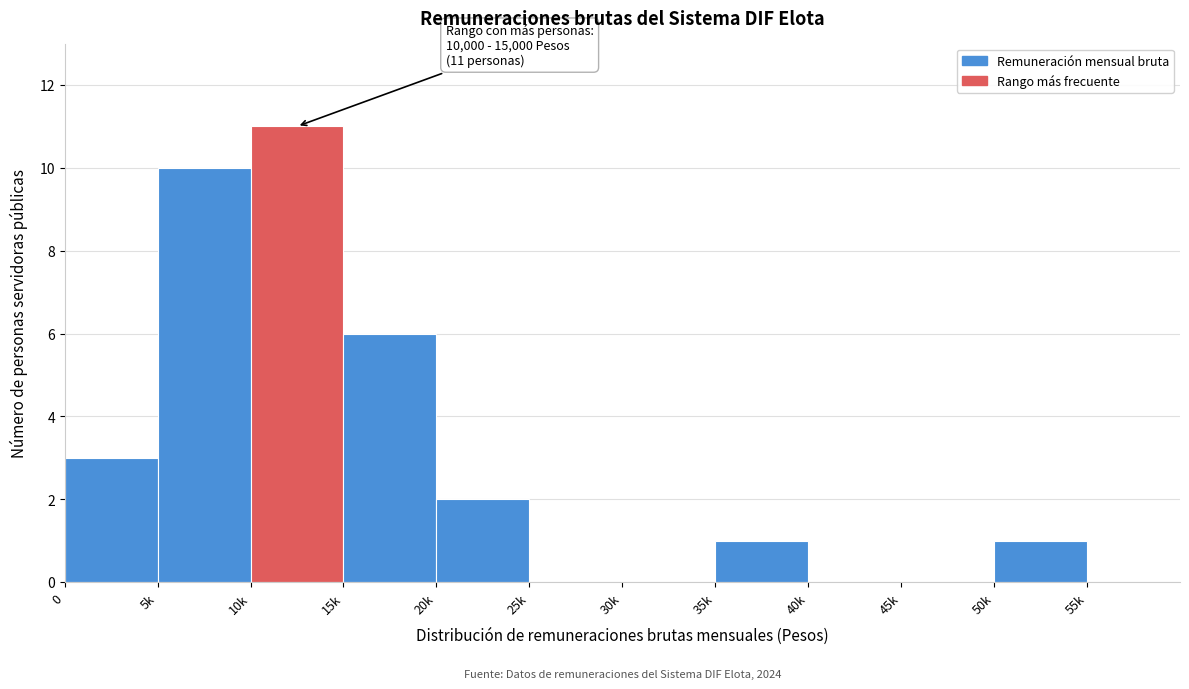

Reading left to right, list all the values displayed in this chart.

0=3	5k=10	10k=11	15k=6	20k=2	25k=0	30k=0	35k=1	40k=0	45k=0	50k=1	55k=0